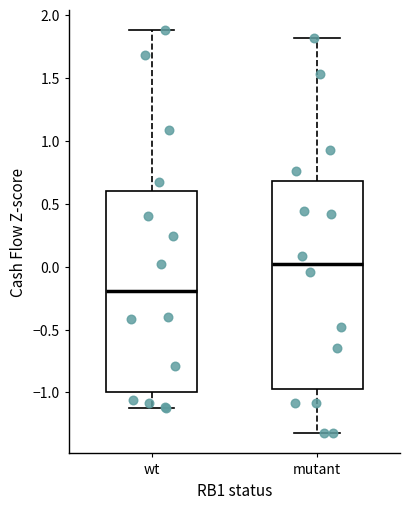

Reading left to right, read every box against the y-axis: the position of its median line, the range the box covers, and the ends of its whiskers. The values are not printed on the chart, so give them approximately, as read against the axis.

wt: median -0.20, box -1.00 to 0.60, whiskers -1.15 to 1.90
mutant: median 0.00, box -0.95 to 0.70, whiskers -1.30 to 1.80